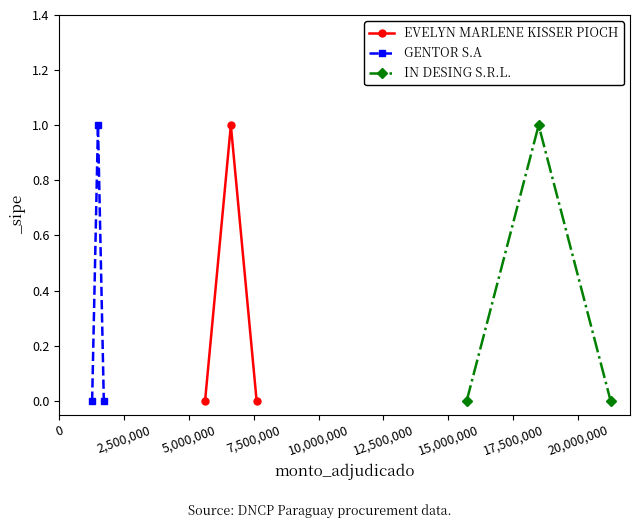

What are all the series names shown in the legend?

EVELYN MARLENE KISSER PIOCH, GENTOR S.A, IN DESING S.R.L.